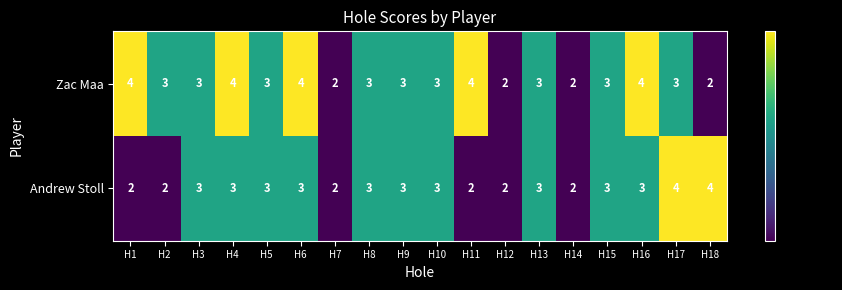

How many Andrew Stoll values are between 2 and 3?

16